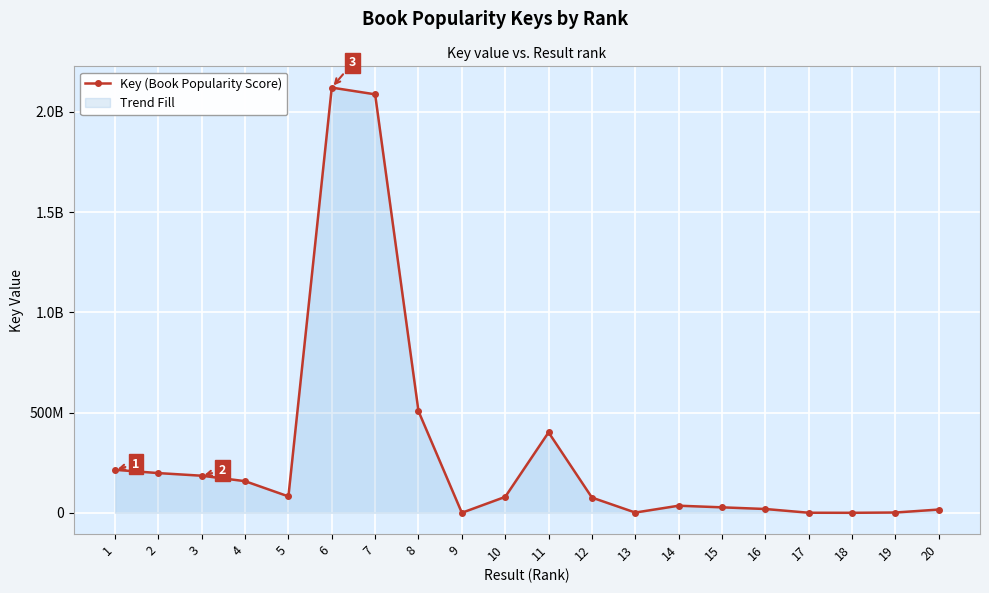

What is the minimum value shown in the chart?

2685